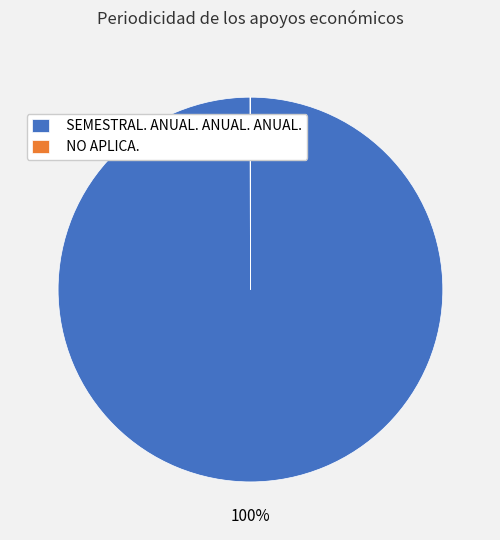

To the nearest percent, what is the average slice percentage?

50%